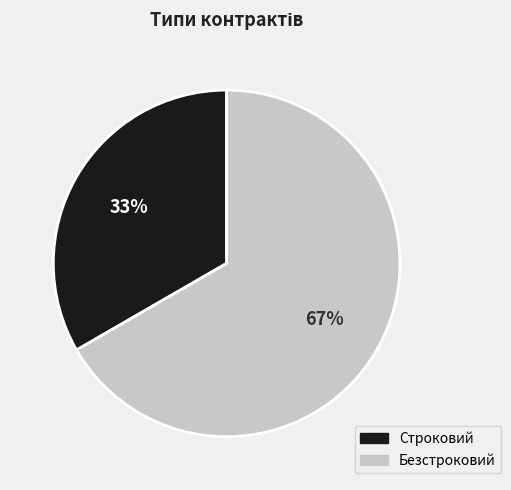

Which slice is the smallest?

Строковий